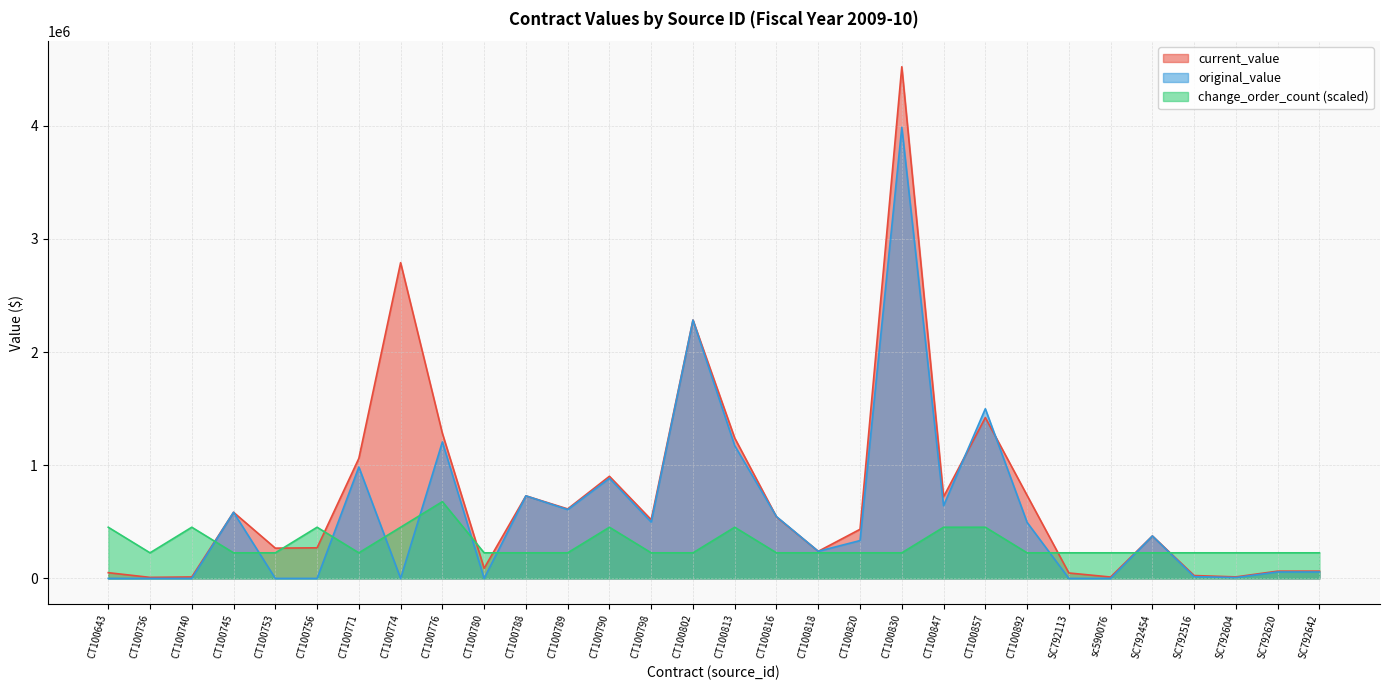

True or false: original_value and current_value cross at least once.

True